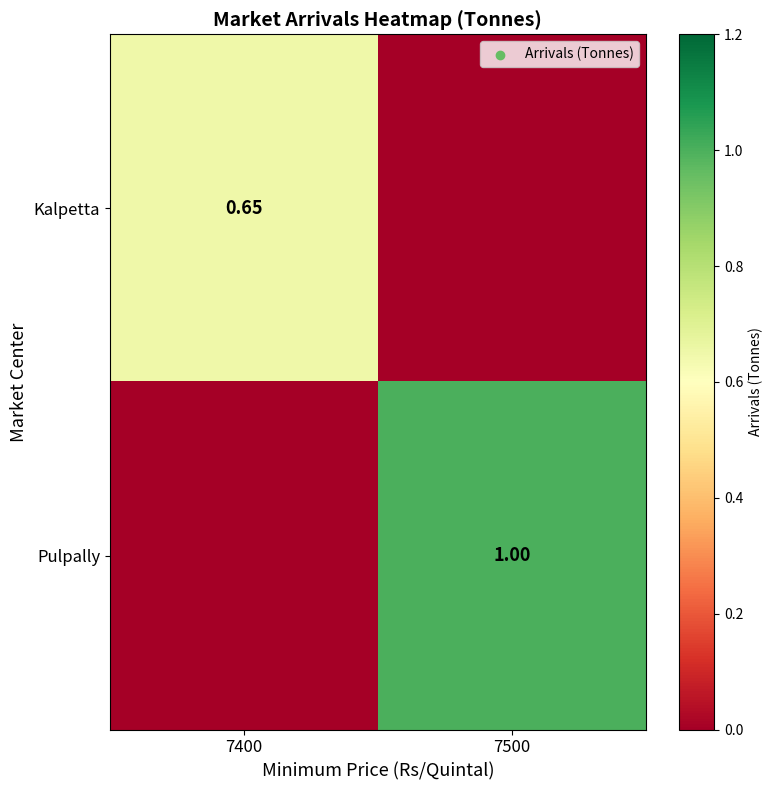

Which label corresponds to the largest value in the chart?

7500